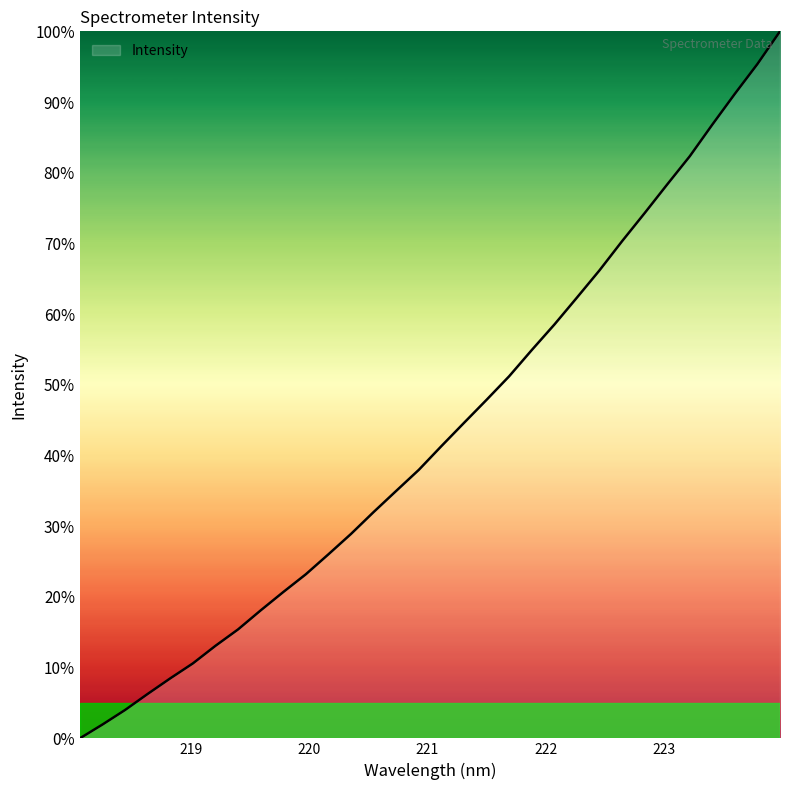

What is the maximum value shown in the chart?

100.0